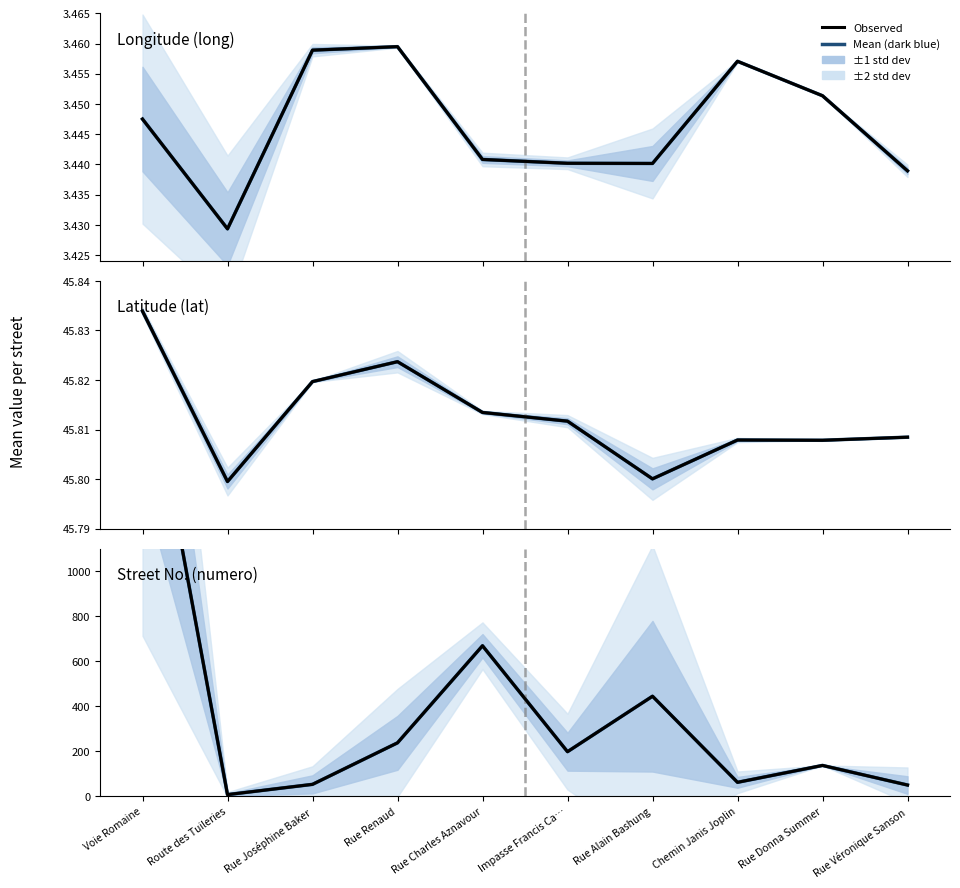

Reading right to left, transcribe all the data shown in this chart.

Mean (dark blue): Rue Véronique Sanson=50.0	Rue Donna Summer=137.0	Chemin Janis Joplin=62.0	Rue Alain Bashung=444.2	Impasse Francis Ca…=198.0	Rue Charles Aznavour=668.3	Rue Renaud=237.3	Rue Joséphine Baker=53.0	Route des Tuileries=7.4	Voie Romaine=2055.5
Observed: Rue Véronique Sanson=50.0	Rue Donna Summer=137.0	Chemin Janis Joplin=62.0	Rue Alain Bashung=444.2	Impasse Francis Ca…=198.0	Rue Charles Aznavour=668.3	Rue Renaud=237.3	Rue Joséphine Baker=53.0	Route des Tuileries=7.4	Voie Romaine=2055.5